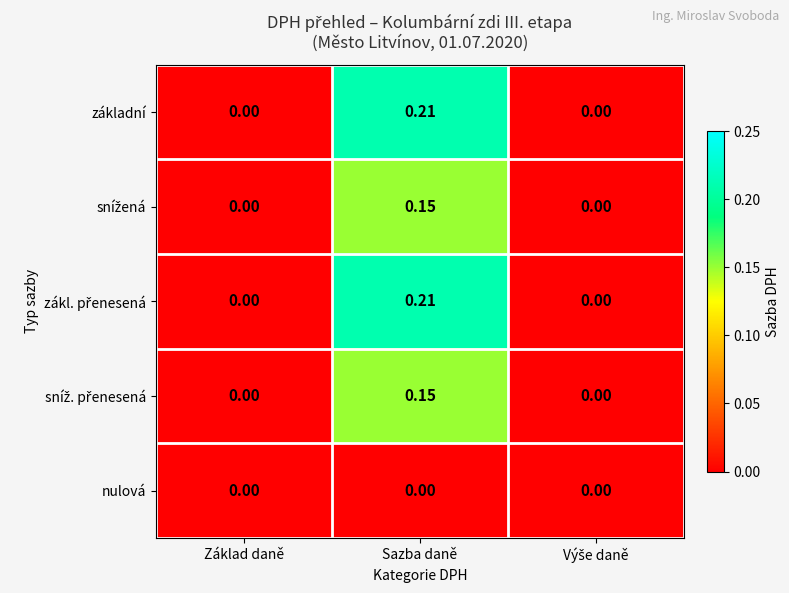

At which category is the sum across all series the highest?

Sazba daně